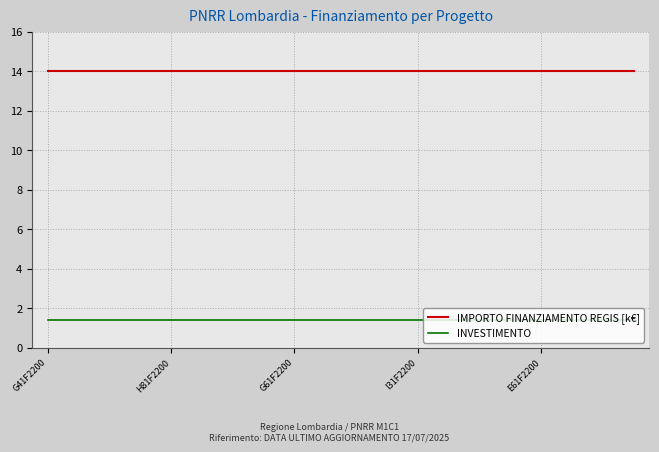

What is the maximum value for INVESTIMENTO?

1.4